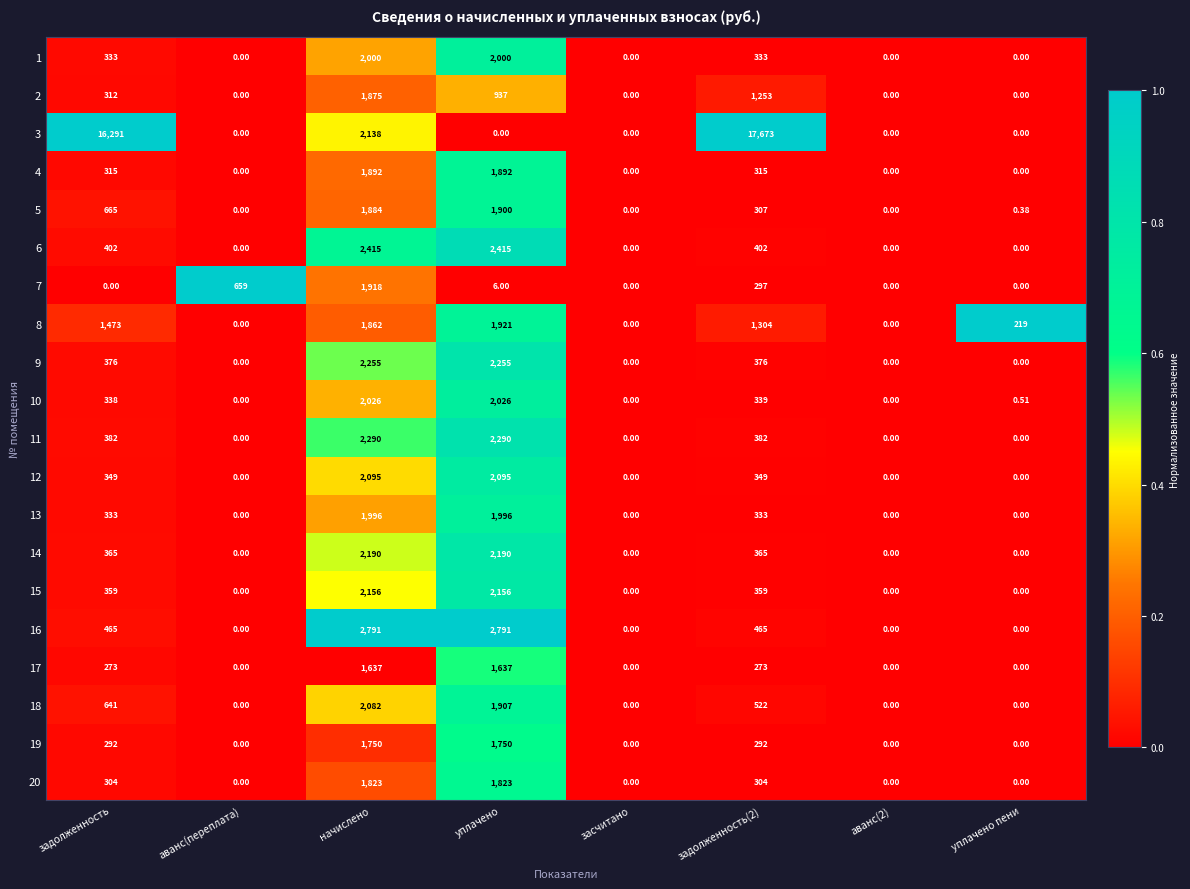

At which label does 7 first exceed 6?

аванс(переплата)